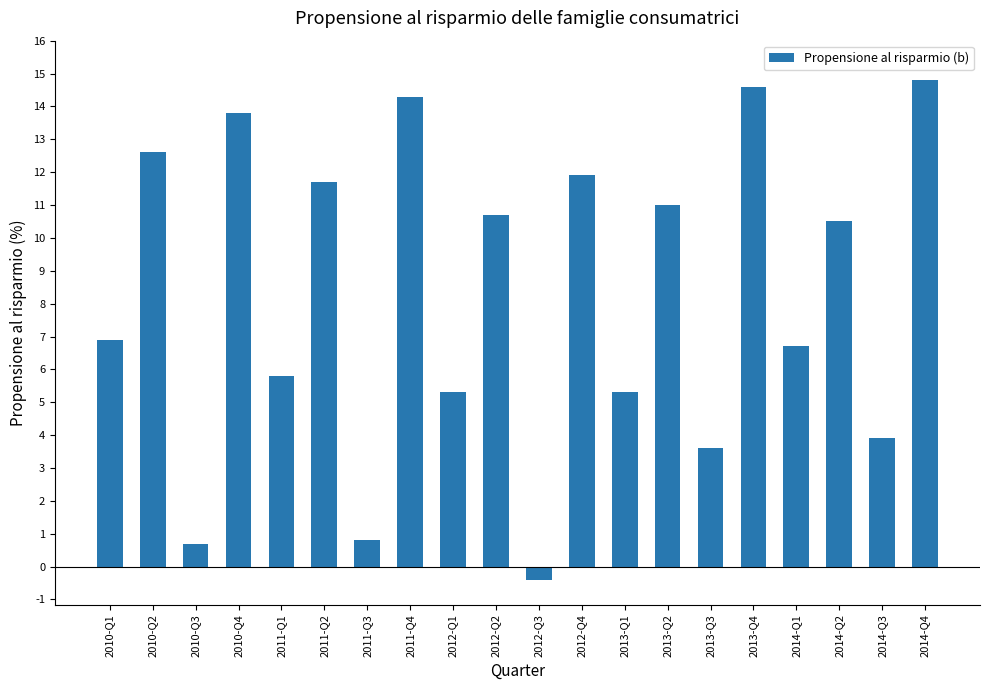

The value at 2014-Q3 is 1.5. True or false?

False